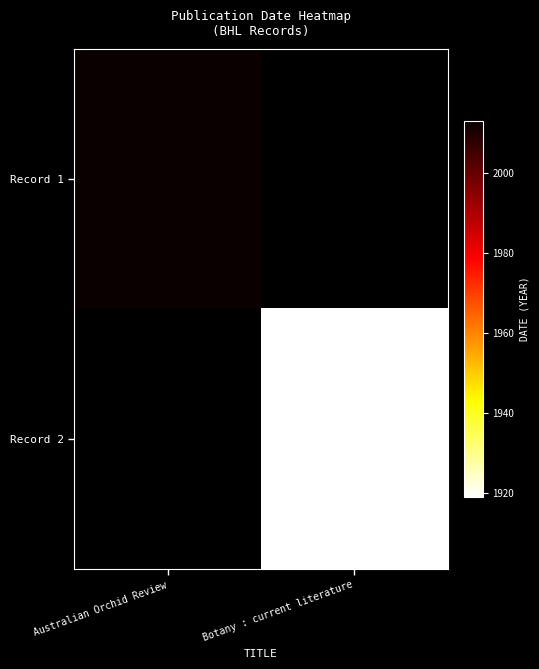

At which label does Record 2 reach its minimum?

Australian Orchid Review